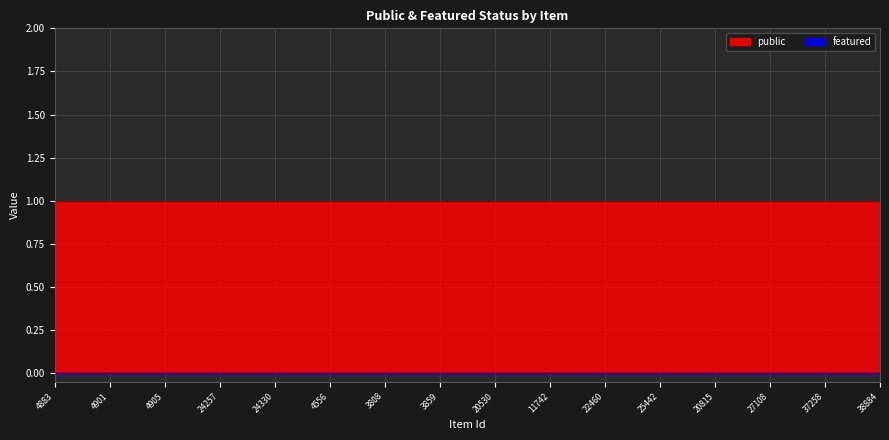

True or false: featured and public intersect in this chart.

False